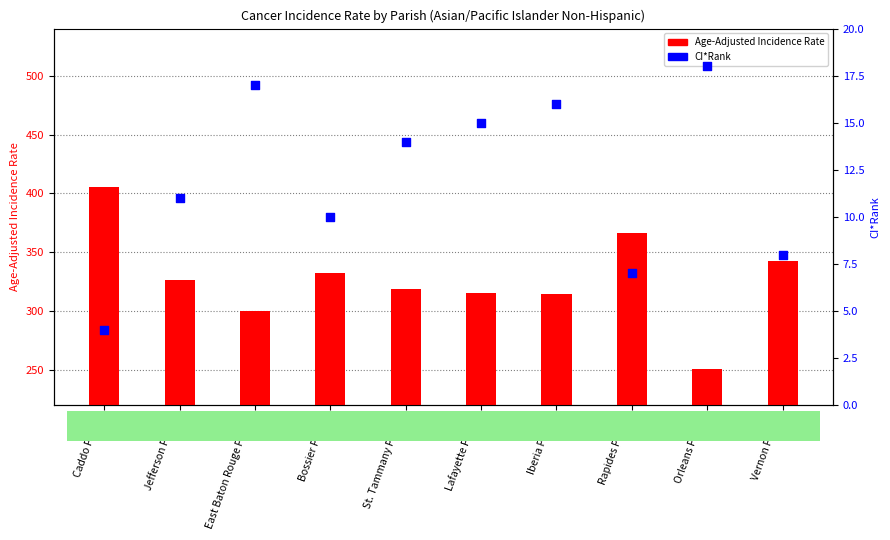

At which category is the sum across all series the highest?

Caddo Parish